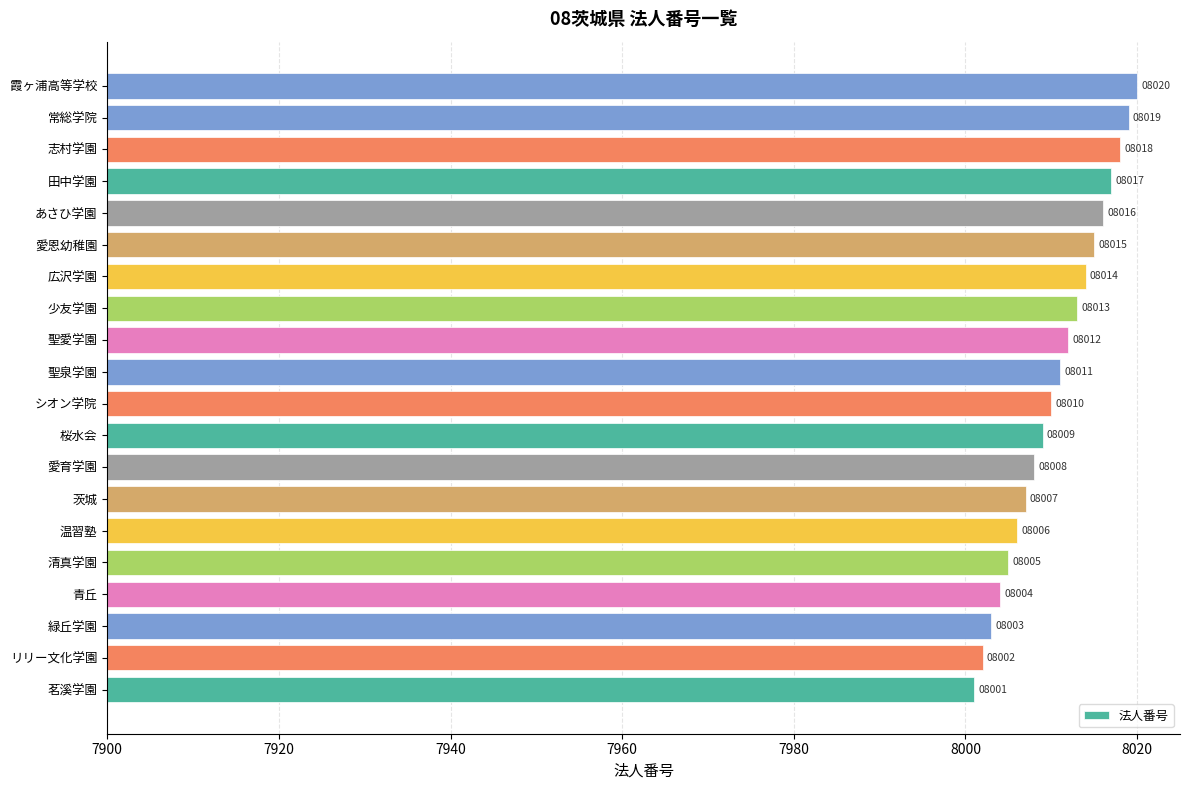

At which label is the value closest to 8010?

シオン学院